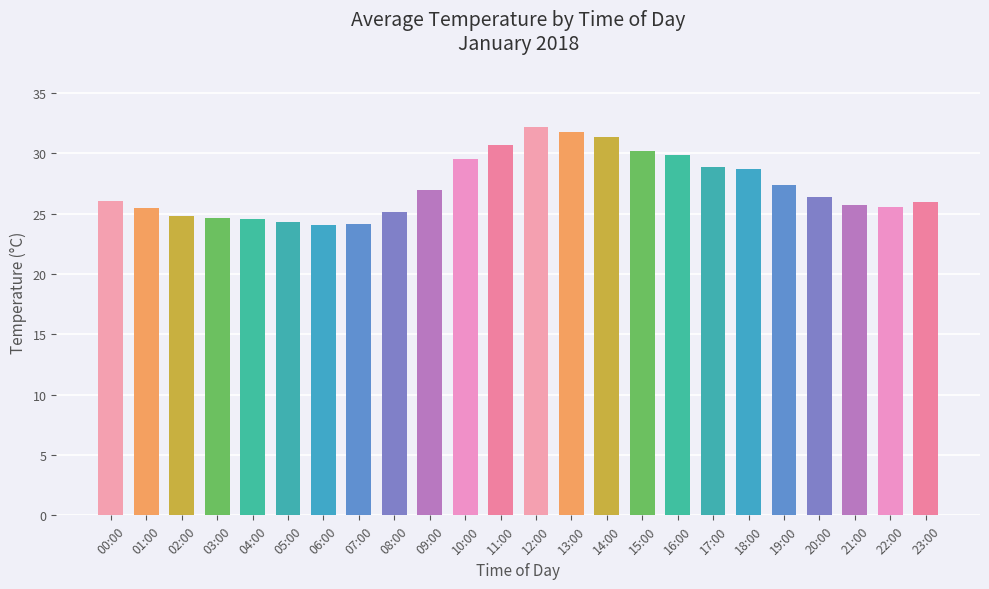

What position from the left is 02:00?

3